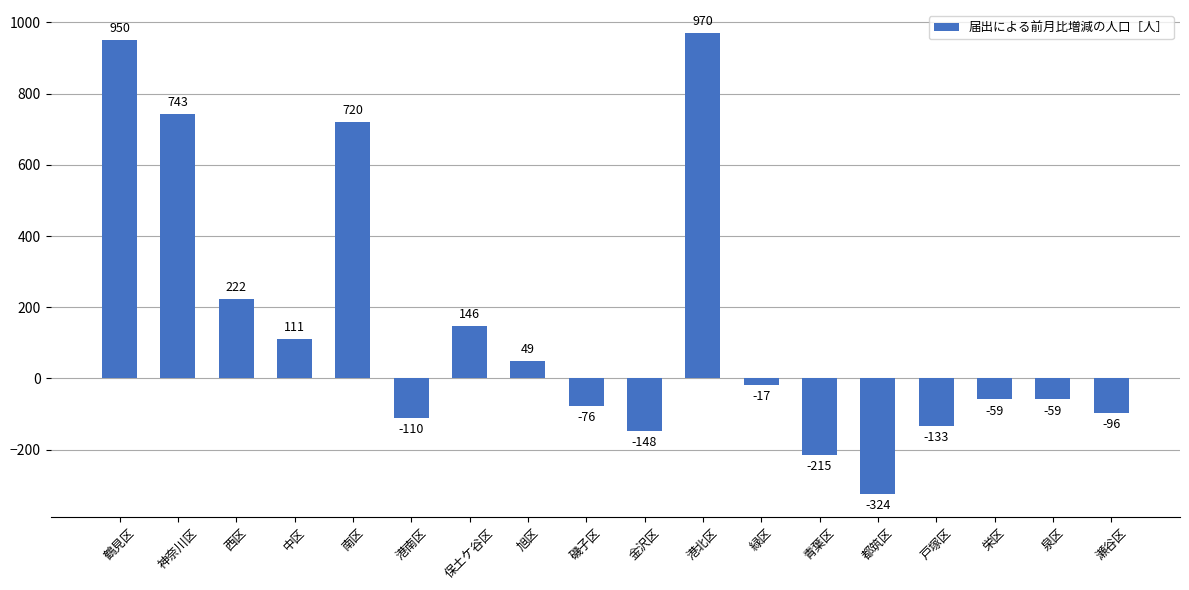

At which category does the chart reach its minimum across all series?

都筑区